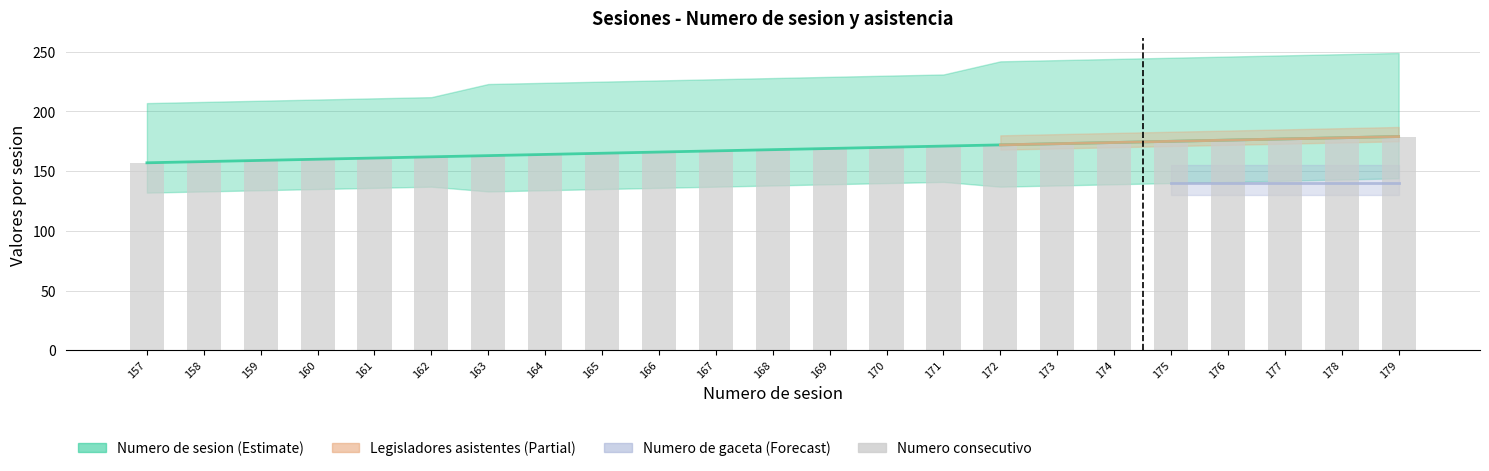

What is the minimum value for Numero de sesion?

157